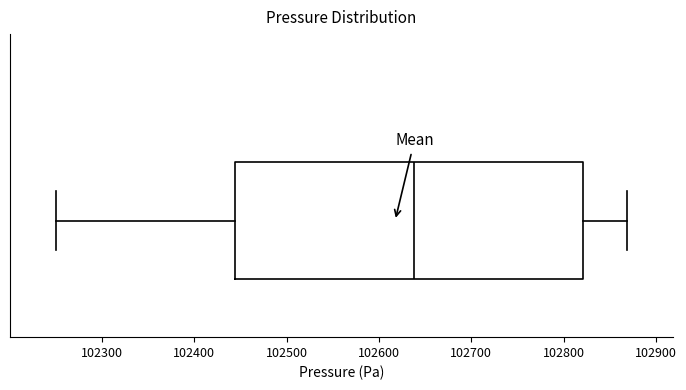

Where does the right whisker of the box end on the x-axis? The values are not printed on the chart, so give them approximately, as read against the axis.

102870